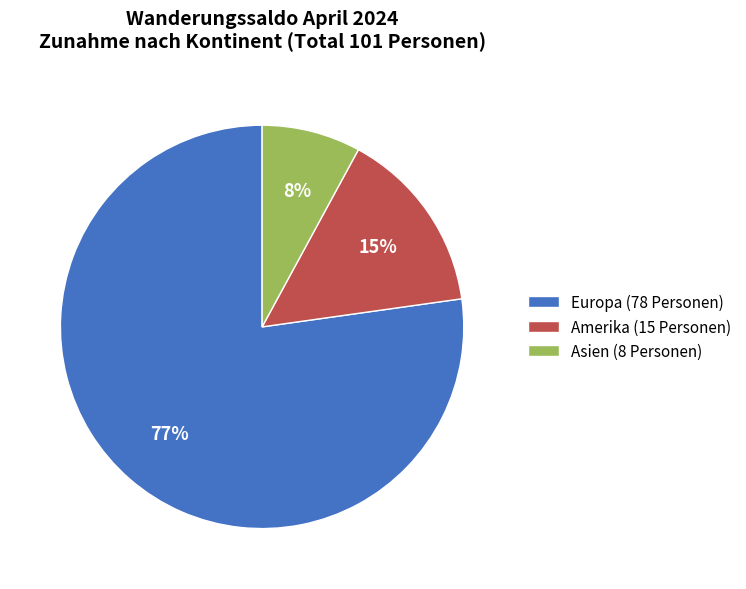

Which has a higher value, Amerika (15 Personen) or Europa (78 Personen)?

Europa (78 Personen)